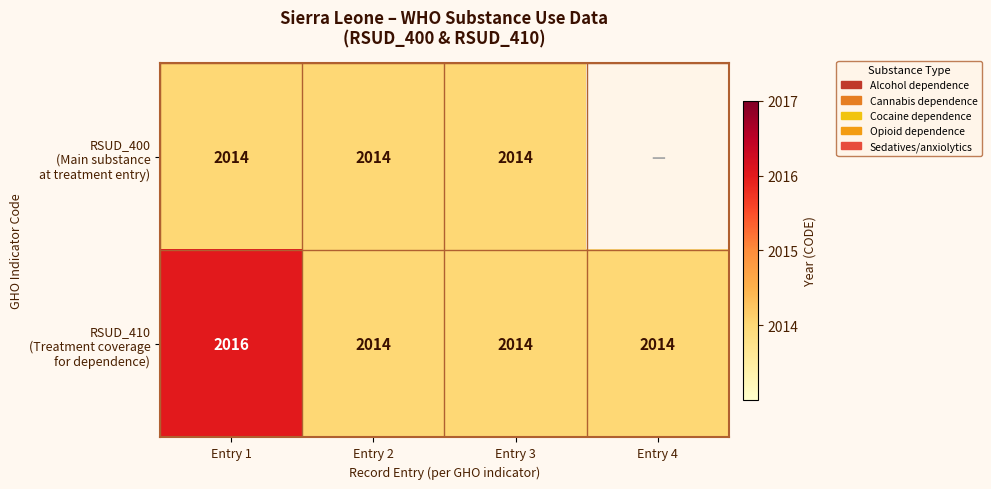

What is the difference between the RSUD_410 (Treatment coverage for dependence) values at Entry 1 and Entry 4?

2.0